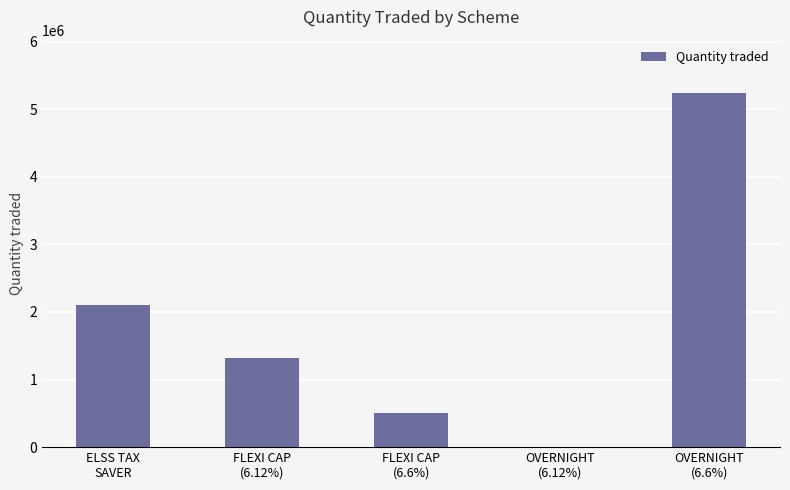

What is the sum of all values?

9175000